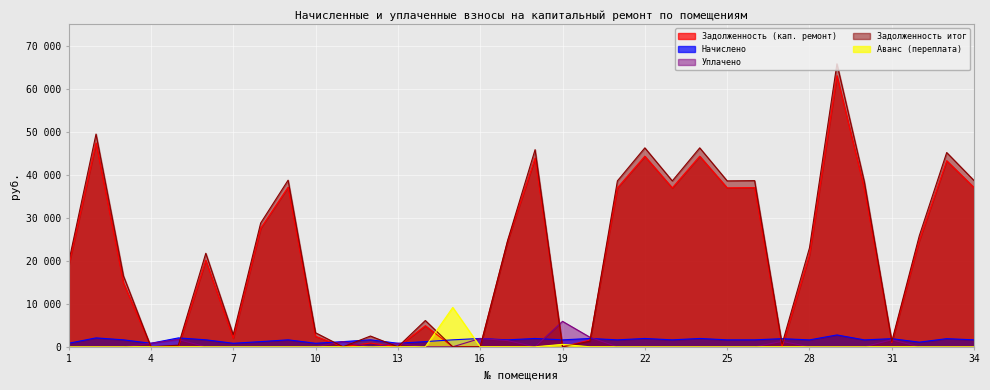

List the series in order of their peak value, lowest first.

Начислено, Уплачено, Аванс (переплата), Задолженность (кап. ремонт), Задолженность итог